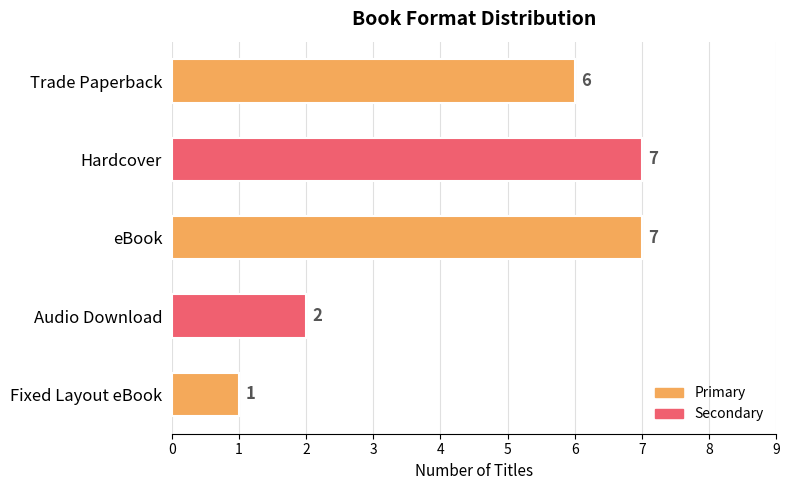

What value does the data have at Trade Paperback?

6